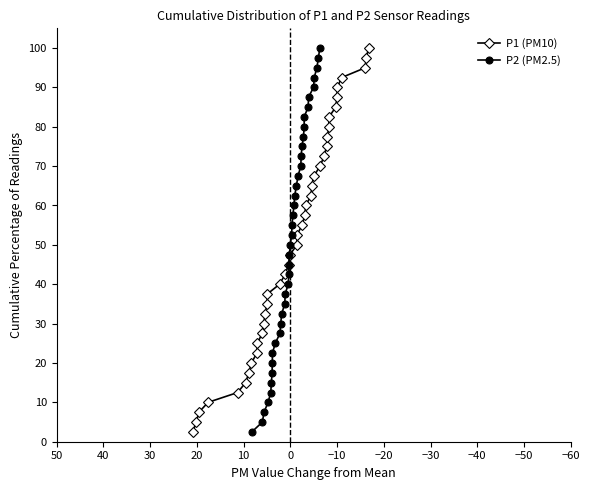

How many data points in P1 (PM10) are less than 52?

20